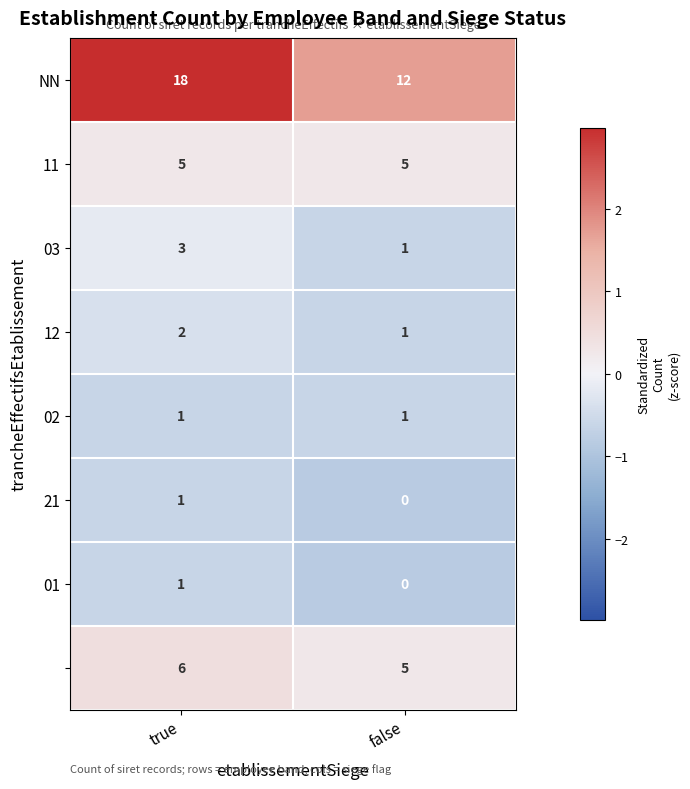

What is the difference between the highest and lowest values at false?

12